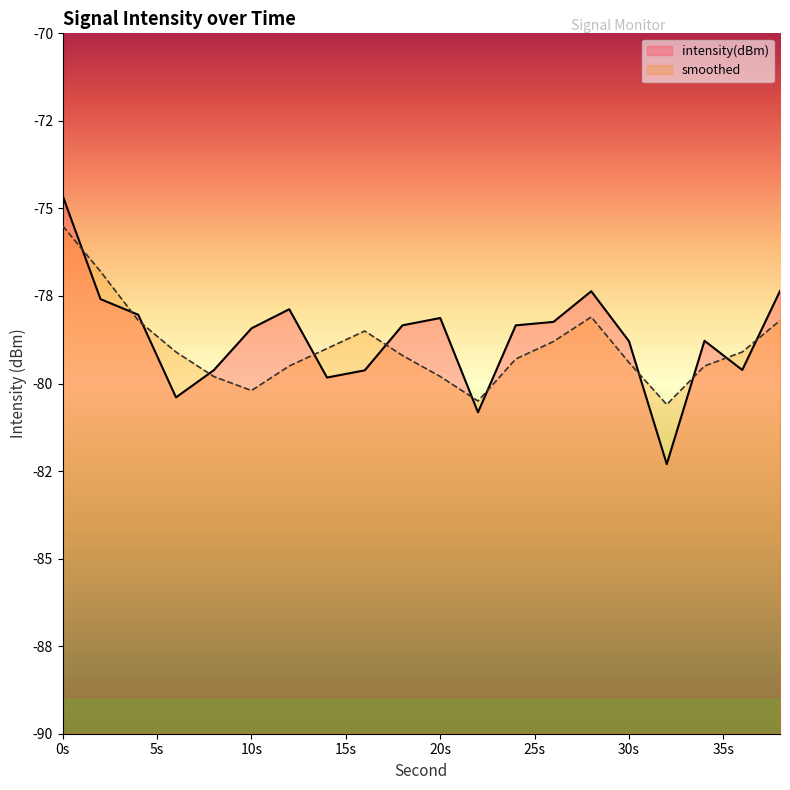

Between 12 and 26, which series saw the biggest shift?

smoothed